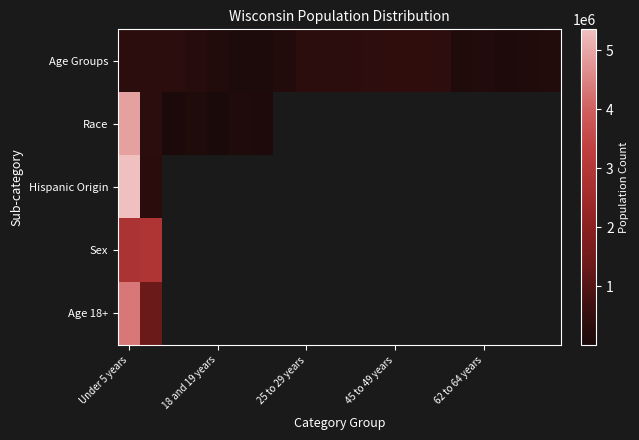

What is the difference between the maximum and minimum values in the Sex series?

42186.0